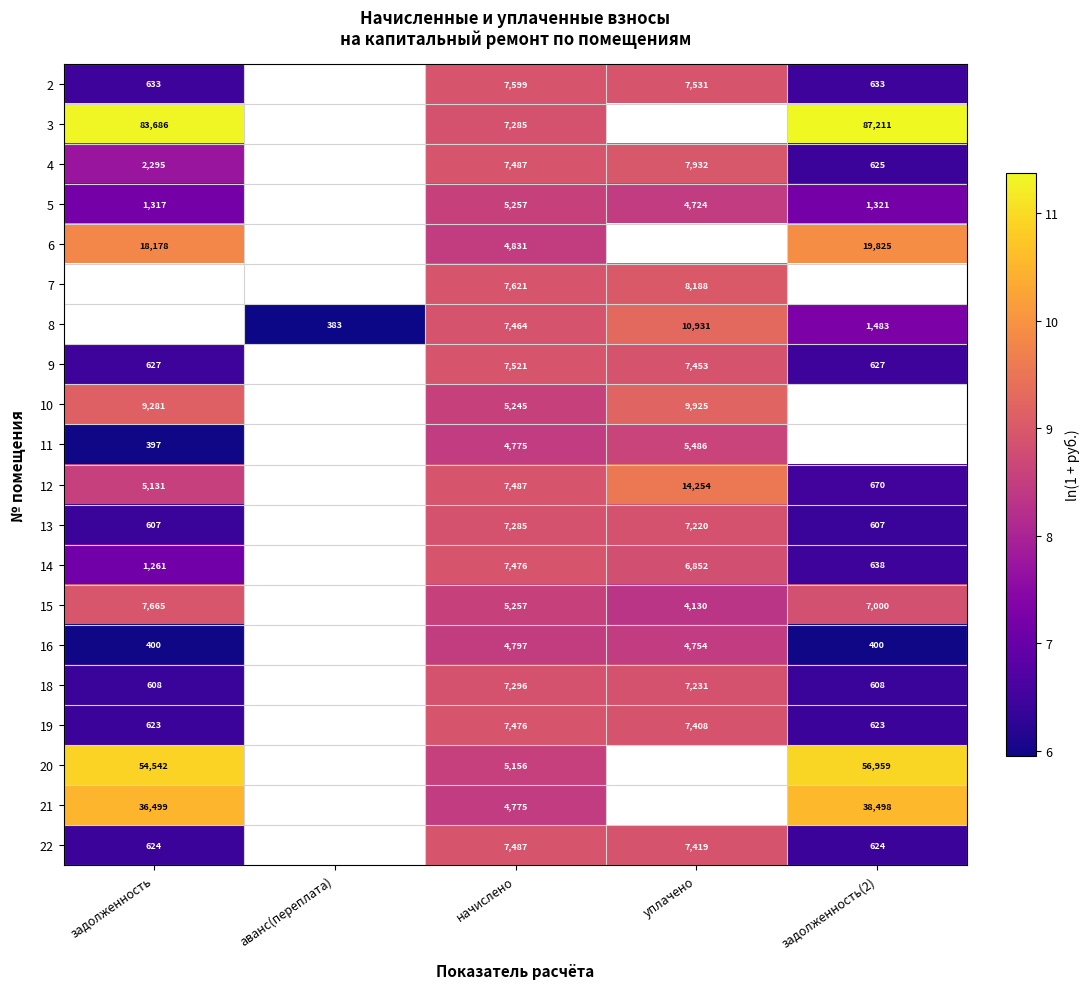

Is the value of 13 at уплачено greater than the value of 6 at задолженность?

No